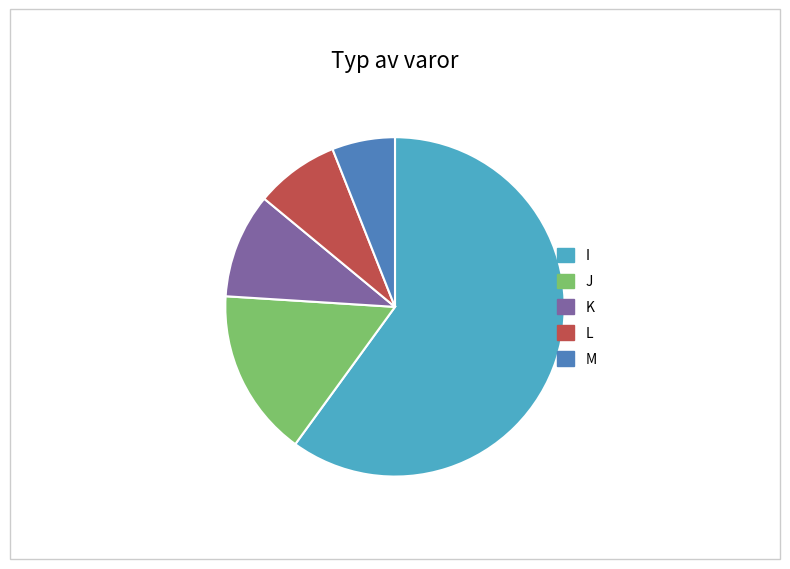

Which category has the smallest portion of the pie?

M